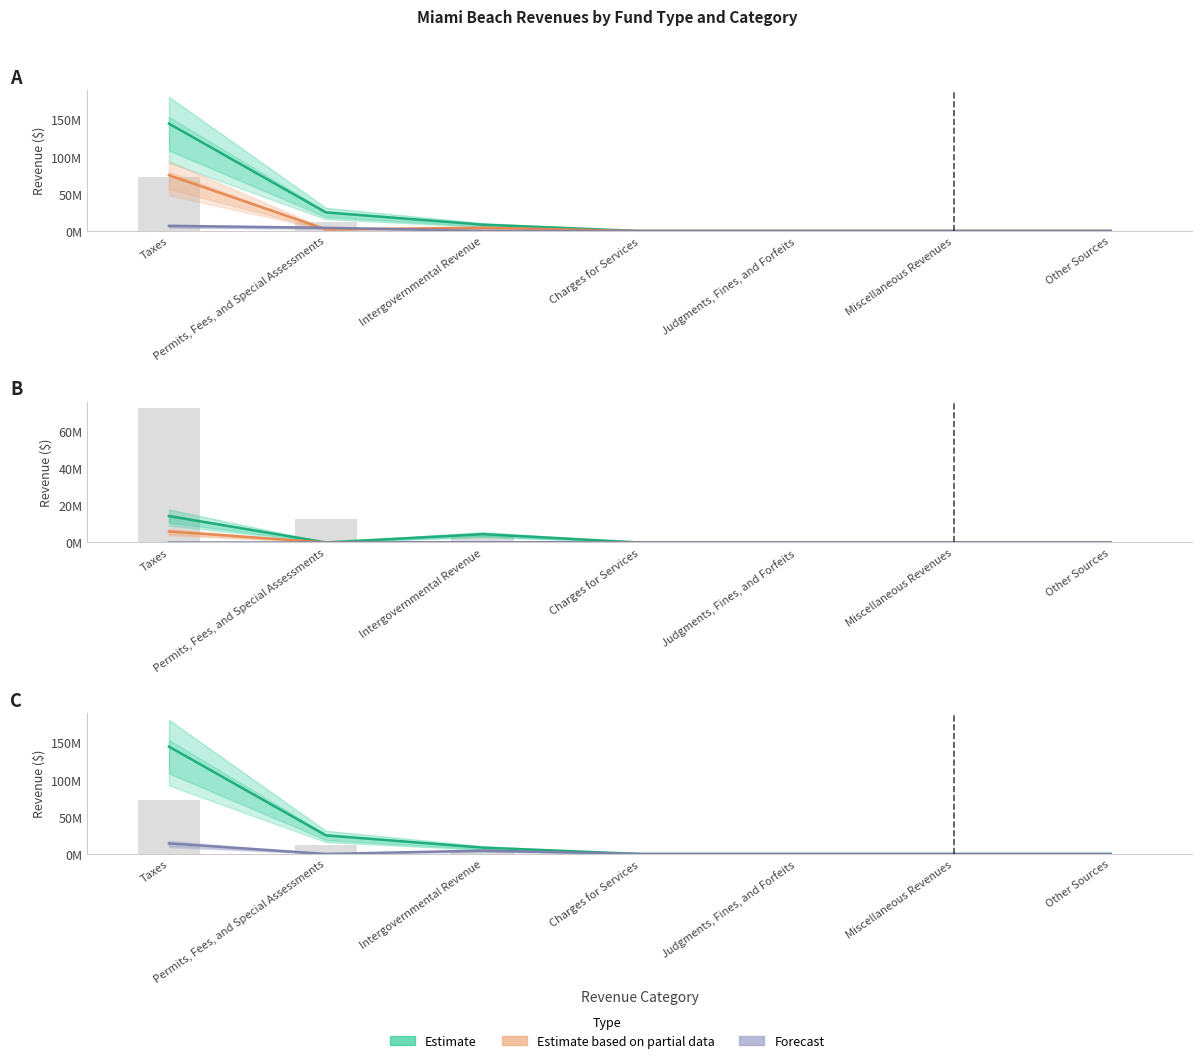

At which label is Internal Service closest to 52273?

Taxes